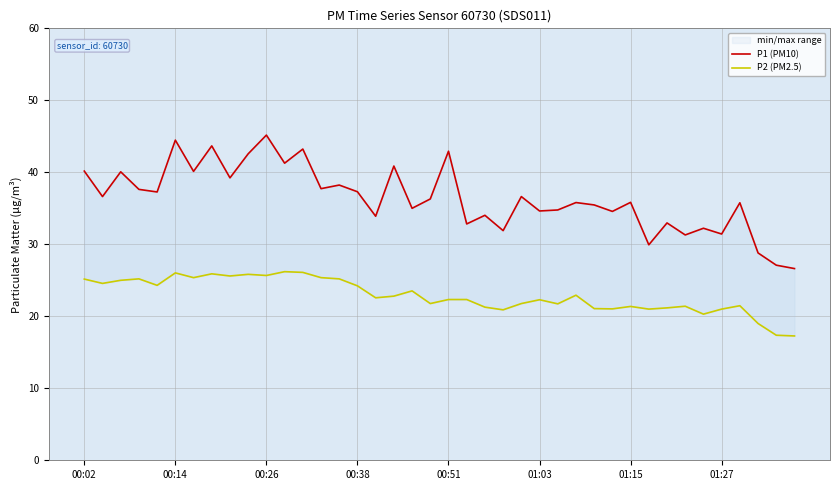

What are all the series names shown in the legend?

P1 (PM10), P2 (PM2.5)